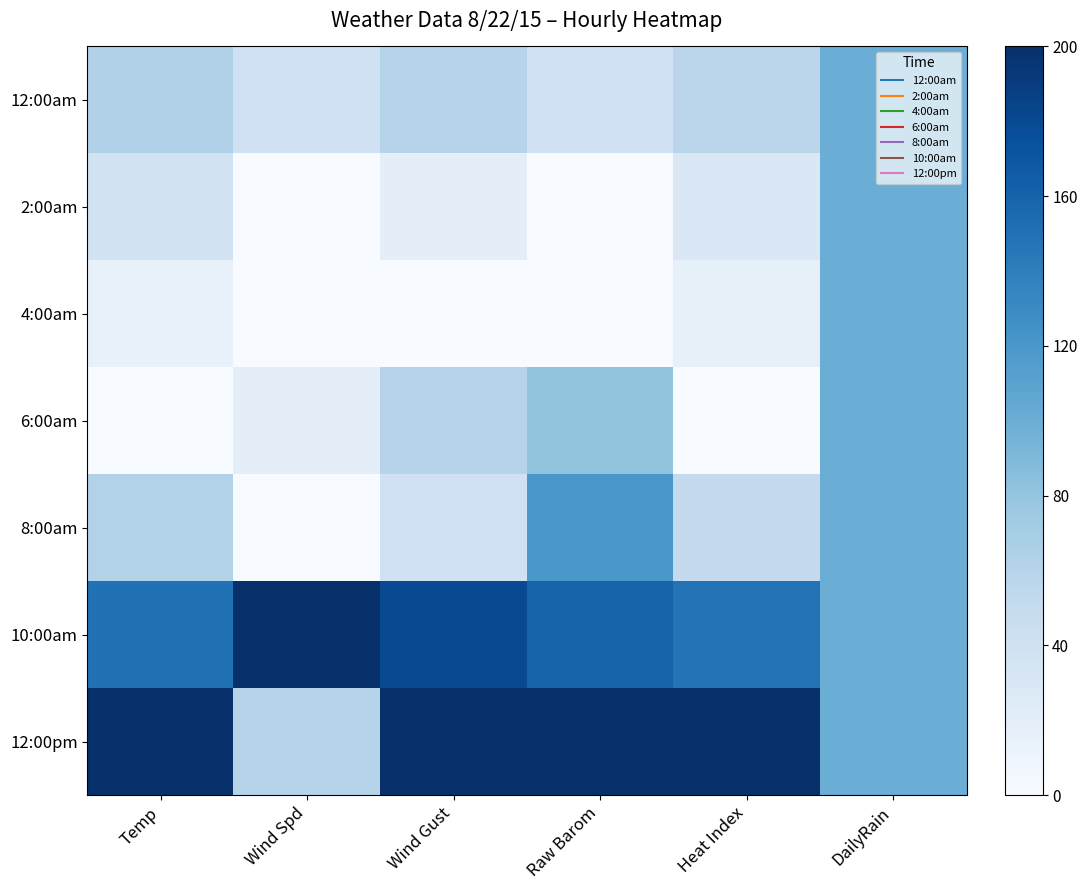

Reading left to right, extract all data points from this chart.

12:00am: Temp=63.3	Wind Spd=40.0	Wind Gust=60.0	Raw Barom=40.0	Heat Index=56.7	DailyRain=100.0
2:00am: Temp=38.8	Wind Spd=0.0	Wind Gust=20.0	Raw Barom=0.0	Heat Index=28.3	DailyRain=100.0
4:00am: Temp=14.4	Wind Spd=0.0	Wind Gust=0.0	Raw Barom=0.0	Heat Index=16.7	DailyRain=100.0
6:00am: Temp=0.0	Wind Spd=20.0	Wind Gust=60.0	Raw Barom=80.0	Heat Index=0.0	DailyRain=100.0
8:00am: Temp=61.9	Wind Spd=0.0	Wind Gust=40.0	Raw Barom=120.0	Heat Index=50.0	DailyRain=100.0
10:00am: Temp=149.6	Wind Spd=200.0	Wind Gust=180.0	Raw Barom=160.0	Heat Index=148.3	DailyRain=100.0
12:00pm: Temp=200.0	Wind Spd=60.0	Wind Gust=200.0	Raw Barom=200.0	Heat Index=200.0	DailyRain=100.0